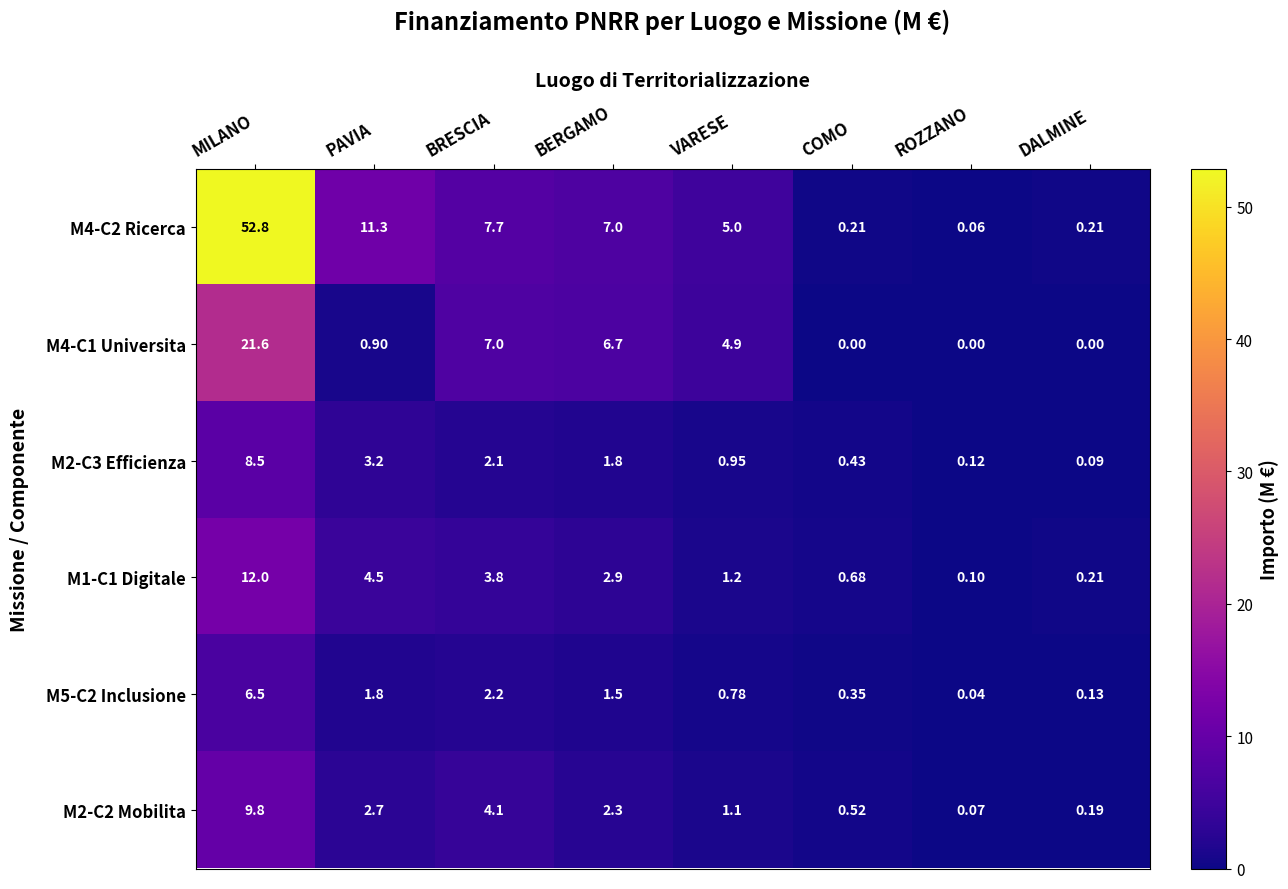

Which series has the widest spread of values?

M4-C2 Ricerca